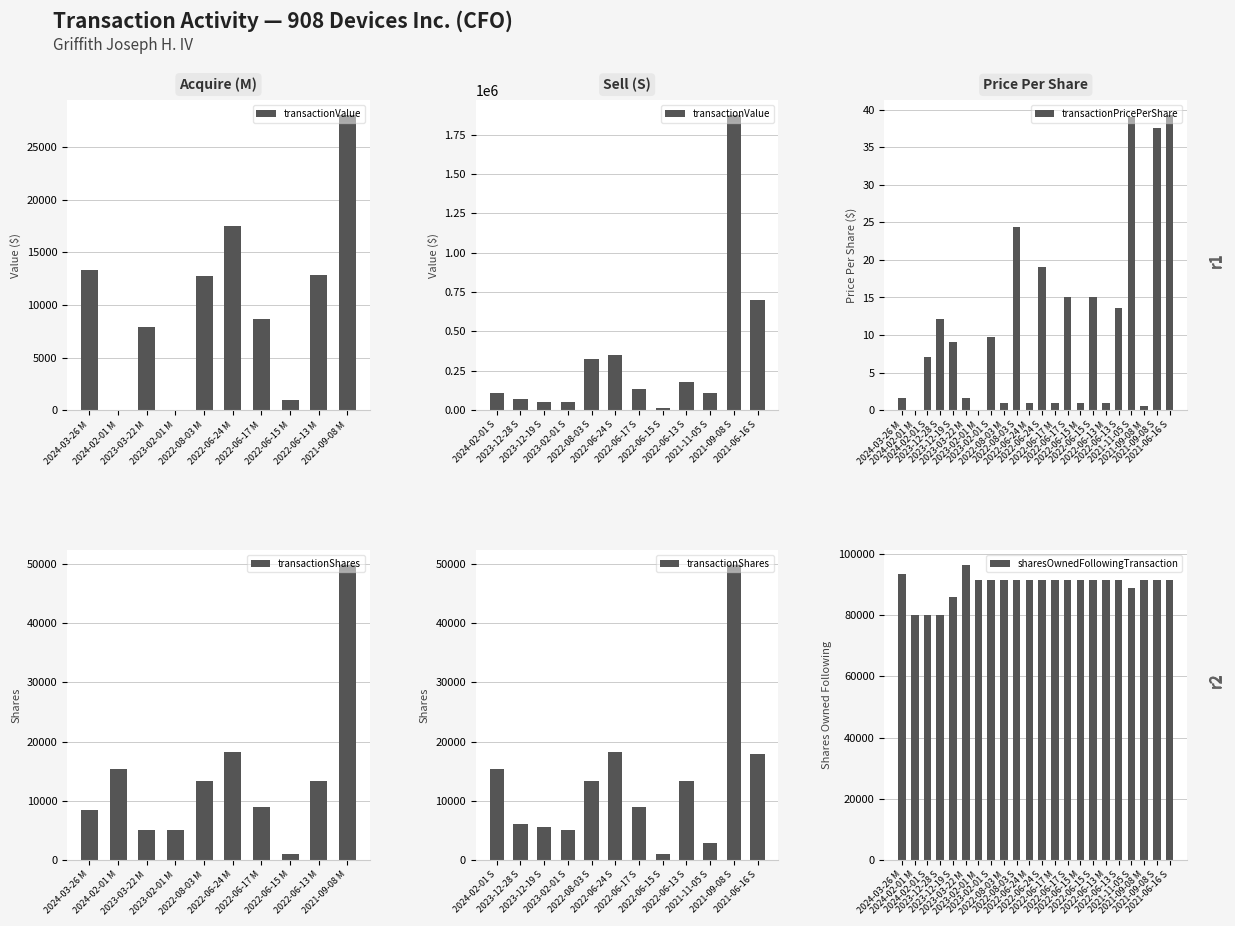

What is the label of the 14th bar from the right?

2022-08-03 M